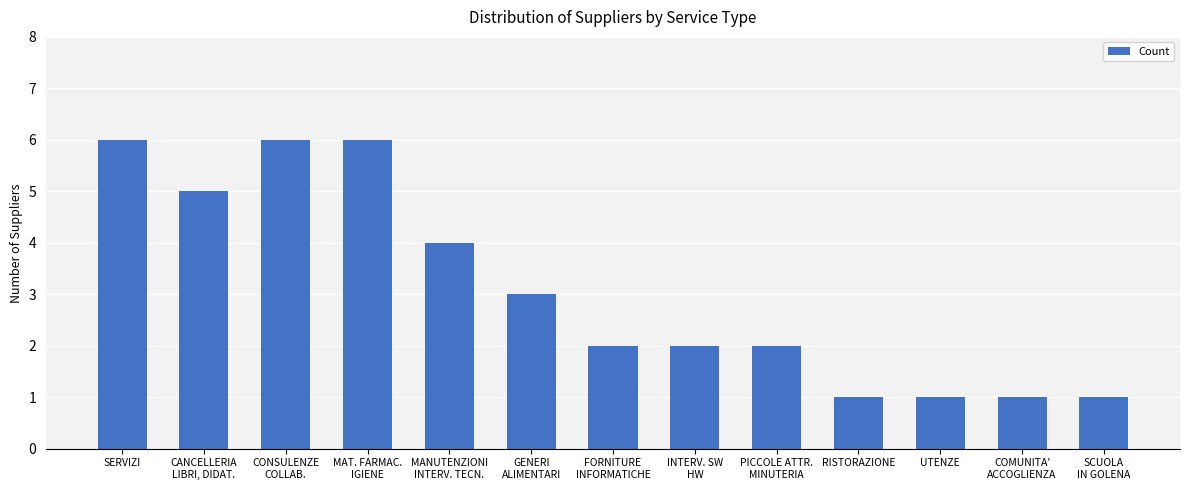

What is the greatest value displayed?

6